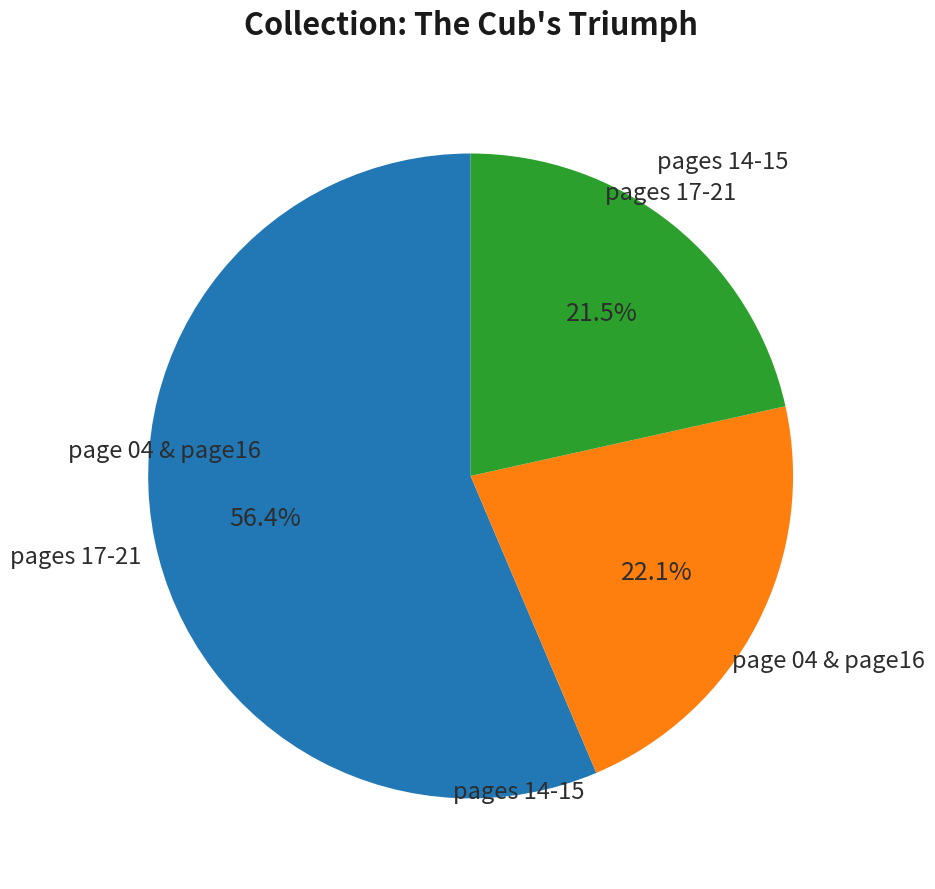

Is there a majority slice in this chart?

Yes